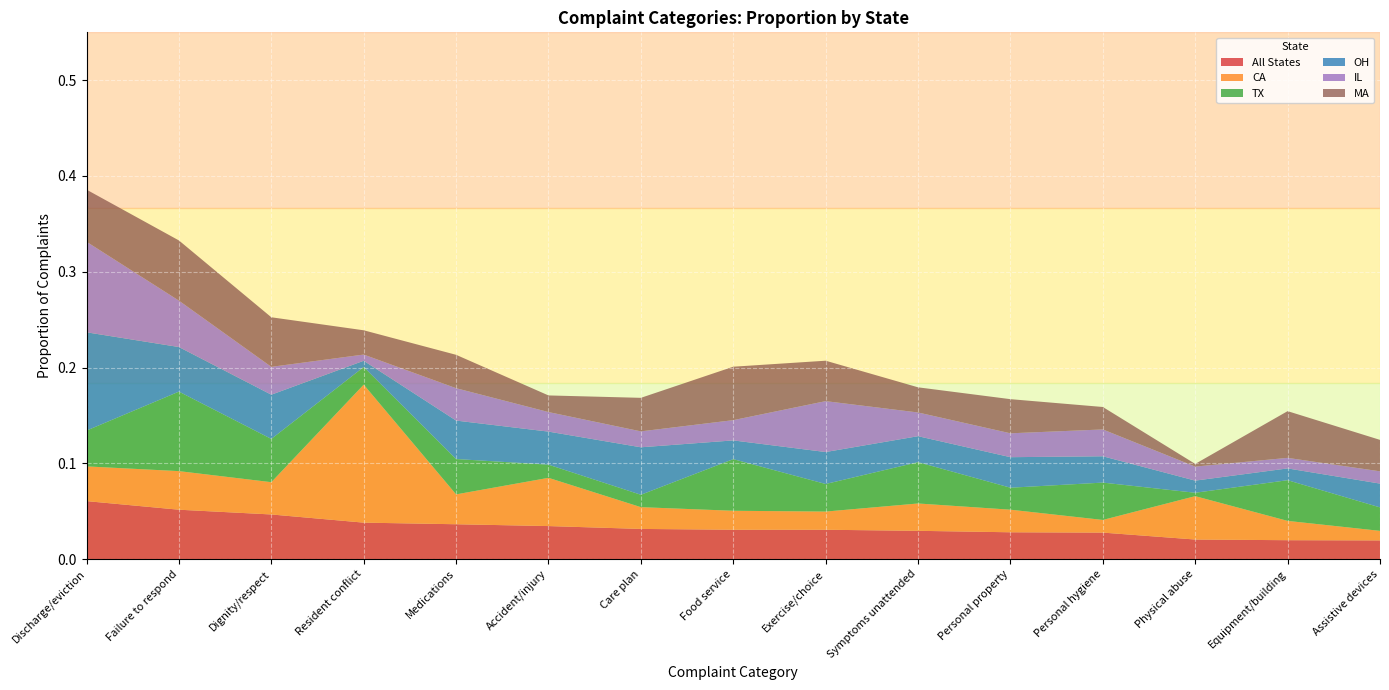

Reading right to left, what are all the values shown in this chart?

All States: Assistive devices=0.0	Equipment/building=0.0	Physical abuse=0.0	Personal hygiene=0.0	Personal property=0.0	Symptoms unattended=0.0	Exercise/choice=0.0	Food service=0.0	Care plan=0.0	Accident/injury=0.0	Medications=0.0	Resident conflict=0.0	Dignity/respect=0.0	Failure to respond=0.1	Discharge/eviction=0.1
CA: Assistive devices=0.0	Equipment/building=0.0	Physical abuse=0.0	Personal hygiene=0.0	Personal property=0.0	Symptoms unattended=0.0	Exercise/choice=0.0	Food service=0.0	Care plan=0.0	Accident/injury=0.1	Medications=0.0	Resident conflict=0.1	Dignity/respect=0.0	Failure to respond=0.0	Discharge/eviction=0.0
TX: Assistive devices=0.0	Equipment/building=0.0	Physical abuse=0.0	Personal hygiene=0.0	Personal property=0.0	Symptoms unattended=0.0	Exercise/choice=0.0	Food service=0.1	Care plan=0.0	Accident/injury=0.0	Medications=0.0	Resident conflict=0.0	Dignity/respect=0.0	Failure to respond=0.1	Discharge/eviction=0.0
OH: Assistive devices=0.0	Equipment/building=0.0	Physical abuse=0.0	Personal hygiene=0.0	Personal property=0.0	Symptoms unattended=0.0	Exercise/choice=0.0	Food service=0.0	Care plan=0.0	Accident/injury=0.0	Medications=0.0	Resident conflict=0.0	Dignity/respect=0.0	Failure to respond=0.0	Discharge/eviction=0.1
IL: Assistive devices=0.0	Equipment/building=0.0	Physical abuse=0.0	Personal hygiene=0.0	Personal property=0.0	Symptoms unattended=0.0	Exercise/choice=0.1	Food service=0.0	Care plan=0.0	Accident/injury=0.0	Medications=0.0	Resident conflict=0.0	Dignity/respect=0.0	Failure to respond=0.0	Discharge/eviction=0.1
MA: Assistive devices=0.0	Equipment/building=0.0	Physical abuse=0.0	Personal hygiene=0.0	Personal property=0.0	Symptoms unattended=0.0	Exercise/choice=0.0	Food service=0.1	Care plan=0.0	Accident/injury=0.0	Medications=0.0	Resident conflict=0.0	Dignity/respect=0.1	Failure to respond=0.1	Discharge/eviction=0.1